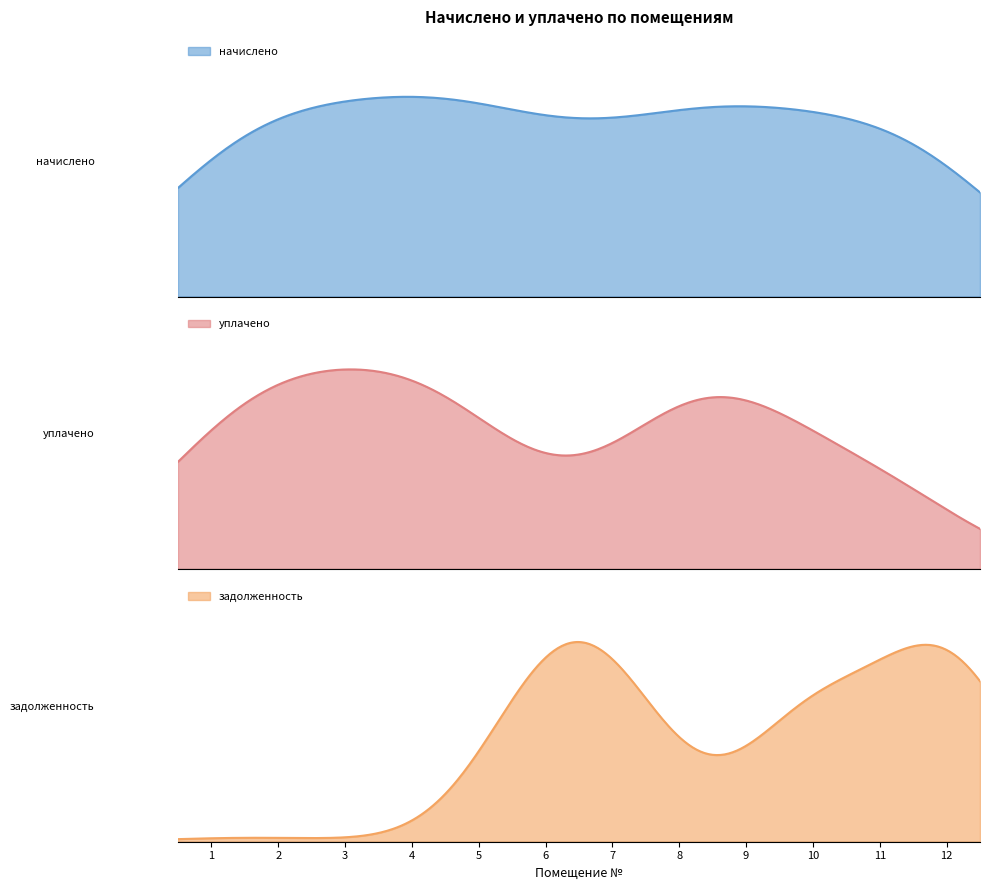

True or false: уплачено and начислено intersect in this chart.

True